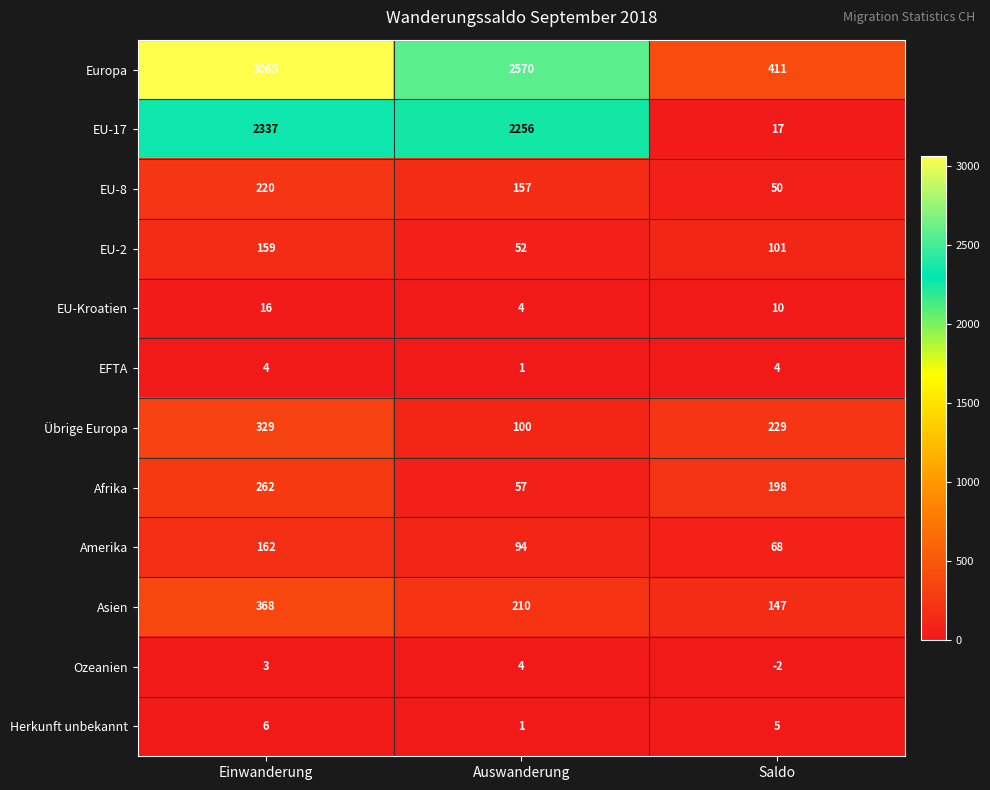

At which category is the sum across all series the highest?

Einwanderung